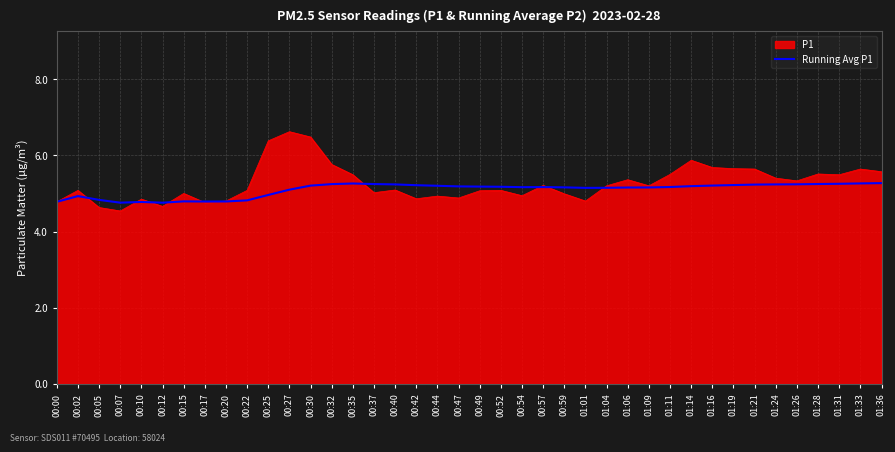

What is the smallest value displayed?

4.5